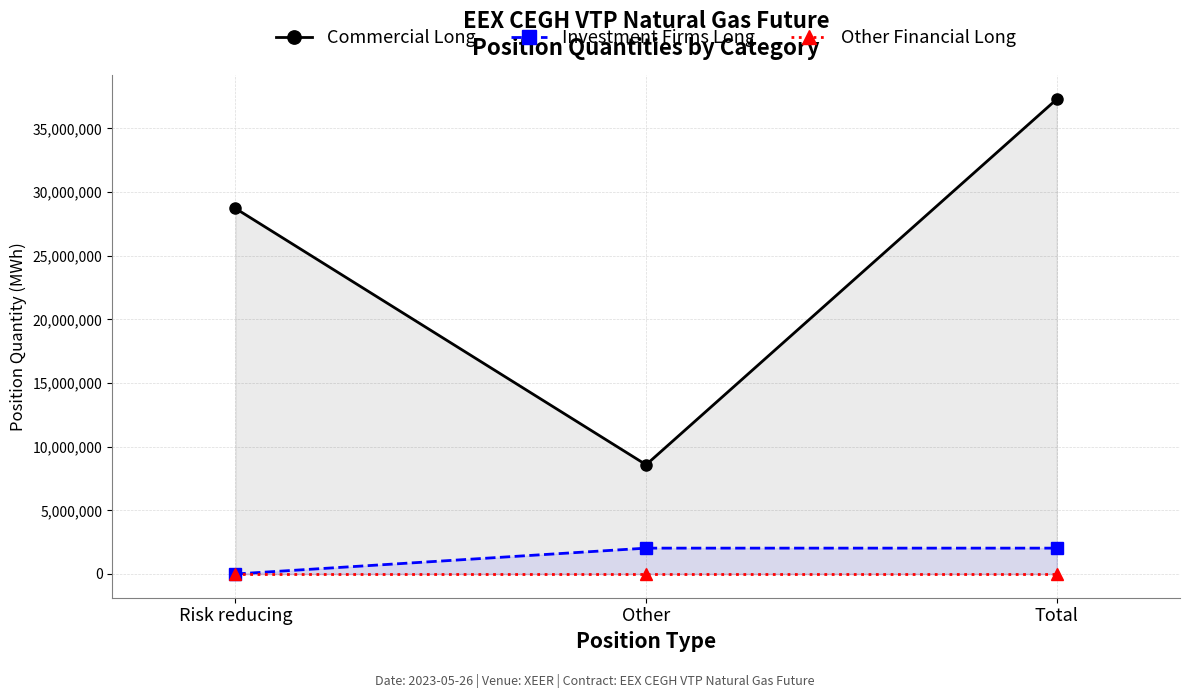

The Commercial Long series shows 41743795 at Risk reducing. True or false?

False